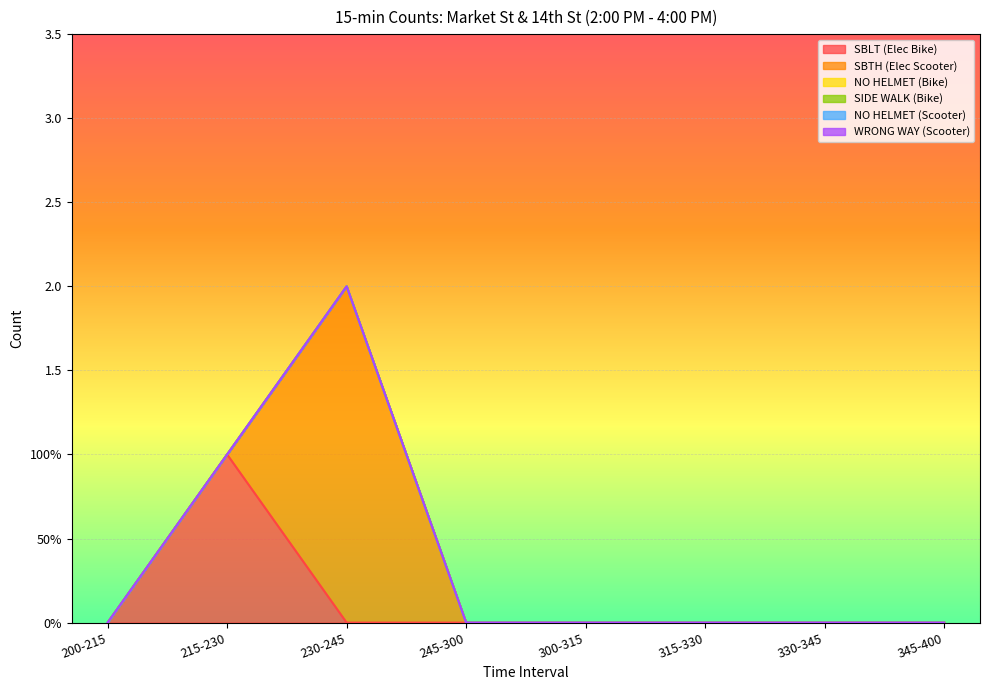

Which category has the highest value in the NO HELMET (Bike) series?

200-215